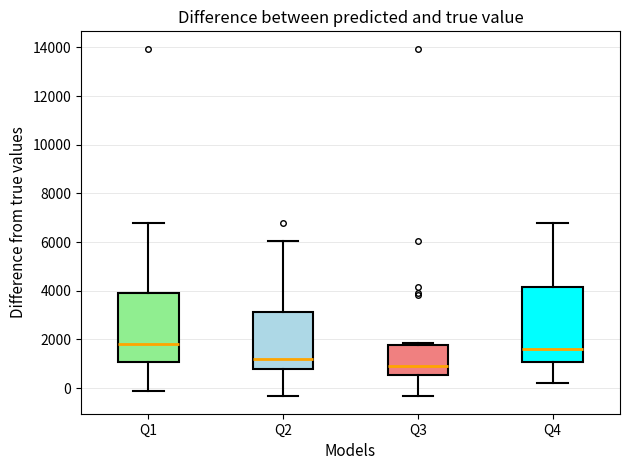

Which box has the lowest median line?

Q3